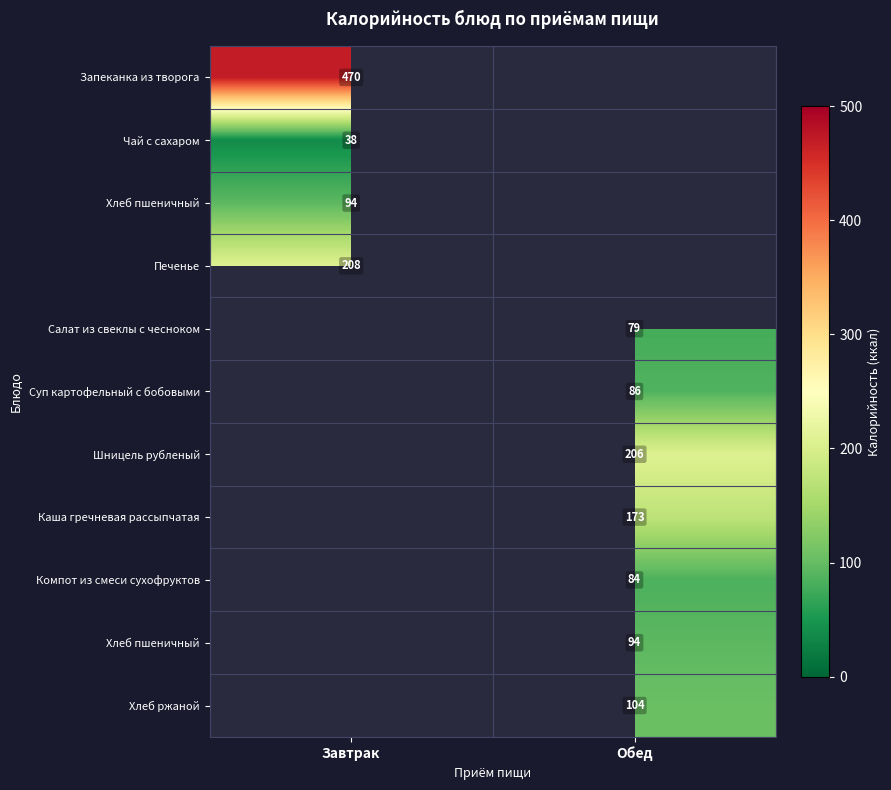

Which has a higher value, Завтрак or Обед?

Обед